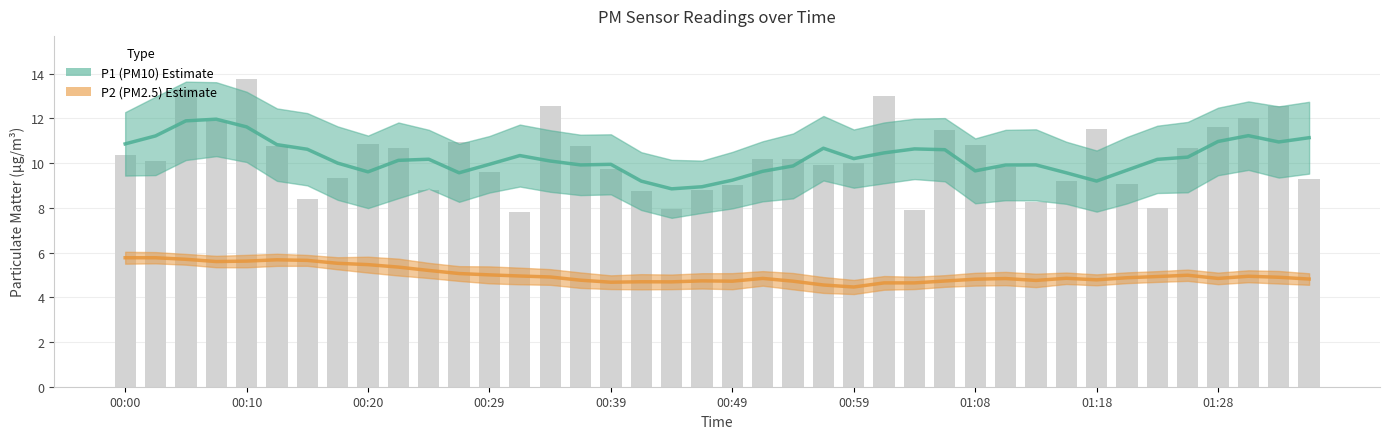

What is the highest value of the P1 (PM10) series?

12.0